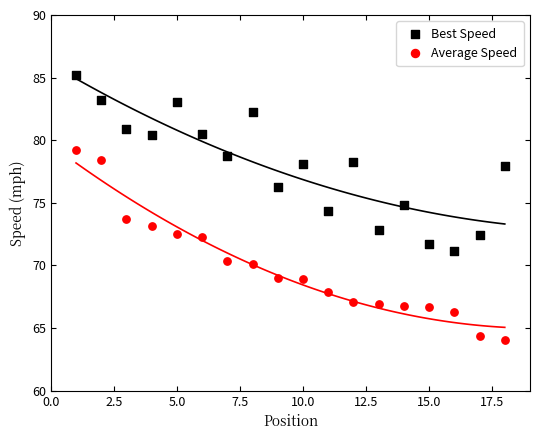

Across all data points, what is the range of X values (max minus min)?

17.0